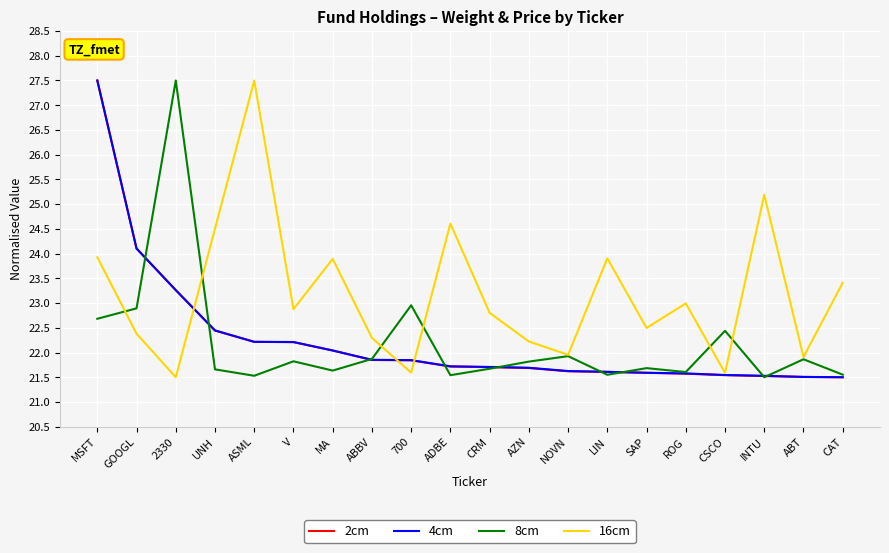

The value of 8cm at GOOGL is 22.9. True or false?

True